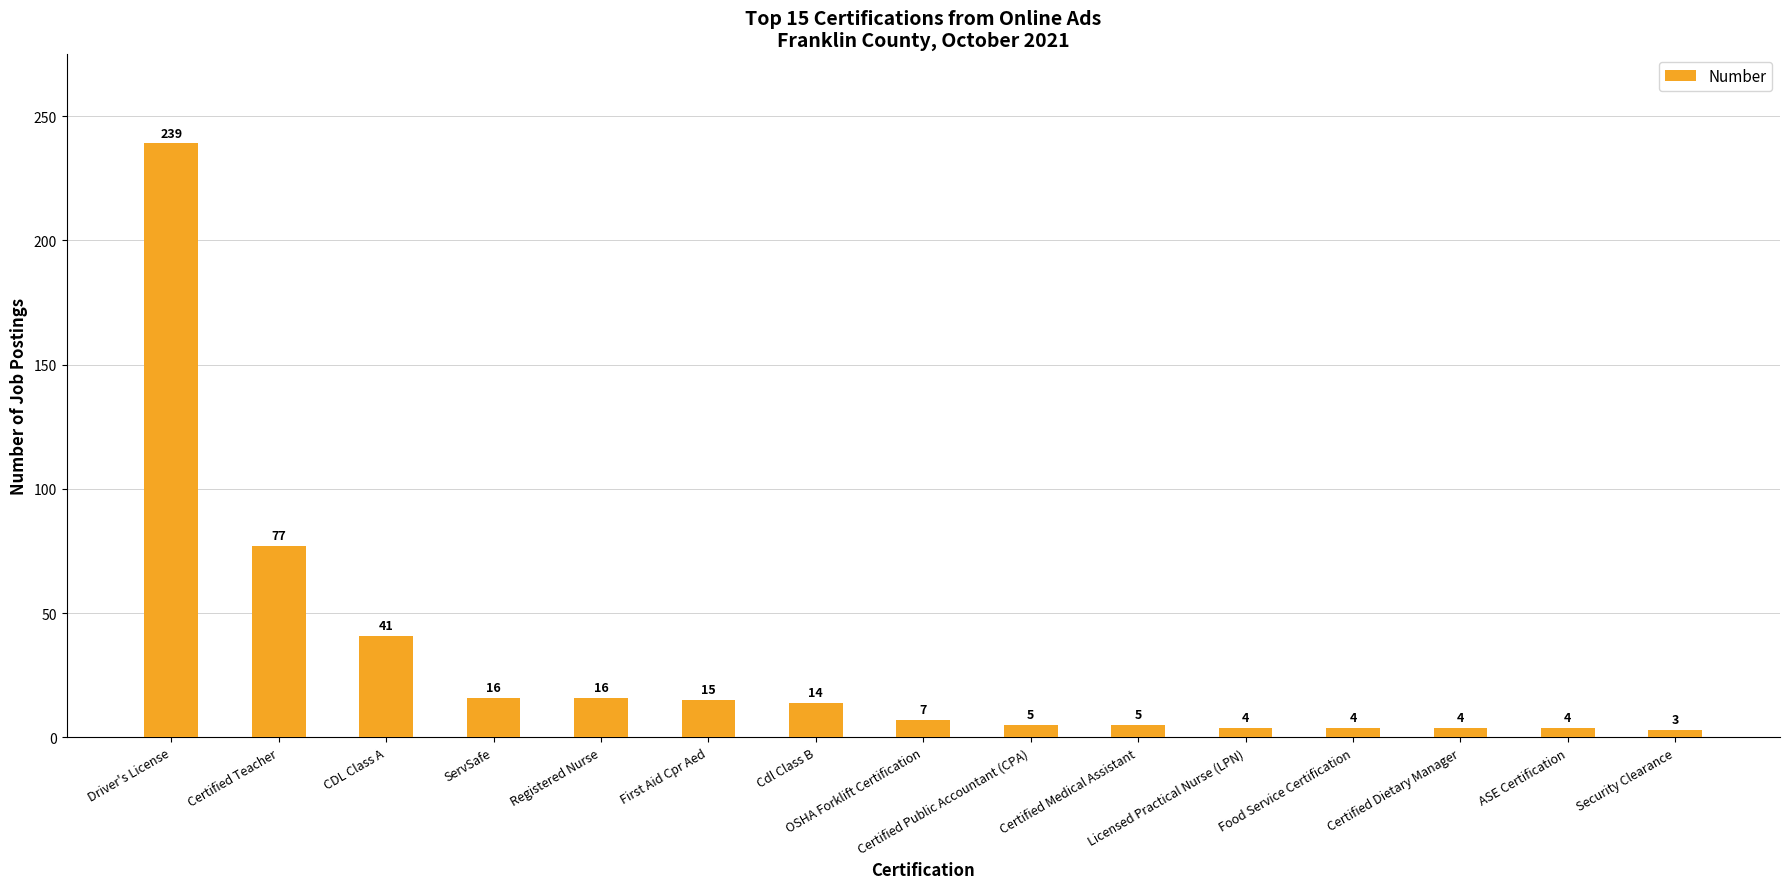

Reading left to right, list all the values displayed in this chart.

239	77	41	16	16	15	14	7	5	5	4	4	4	4	3